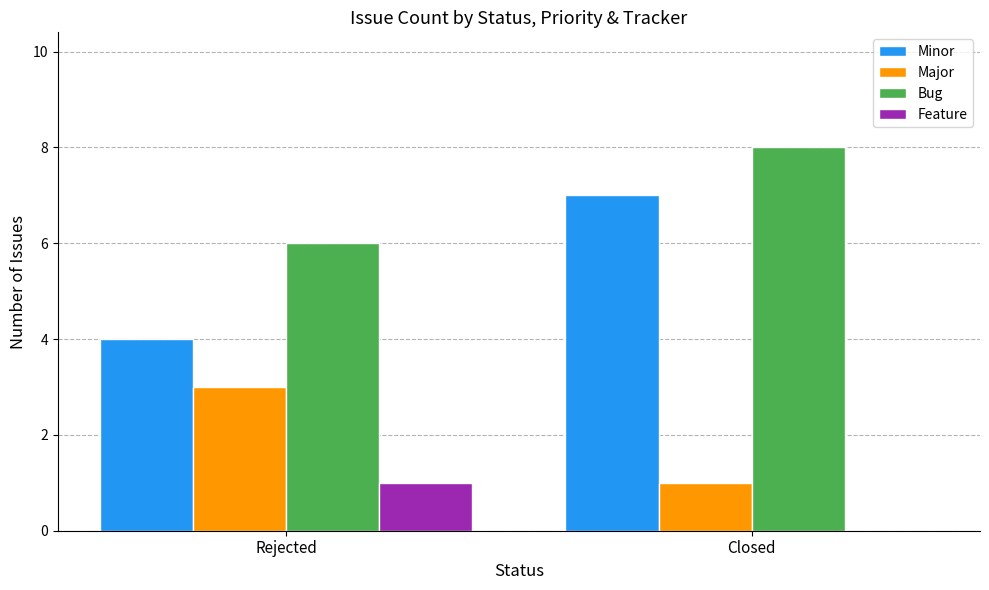

How many groups of bars are there?

2